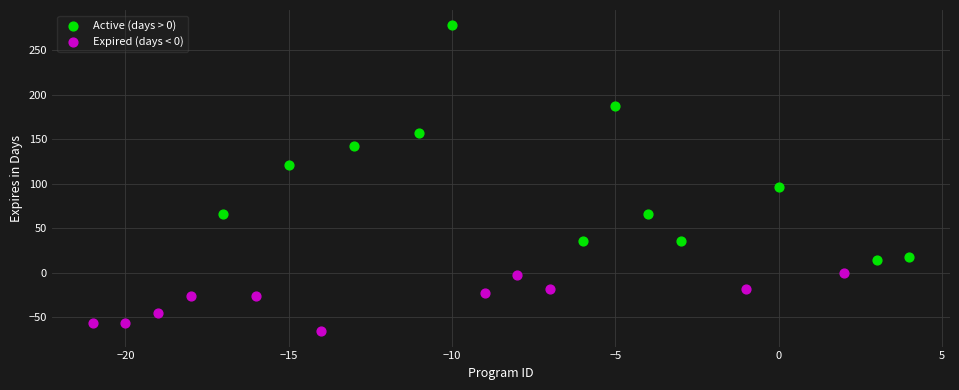

Which series has the widest spread of Y values?

Active (days > 0)